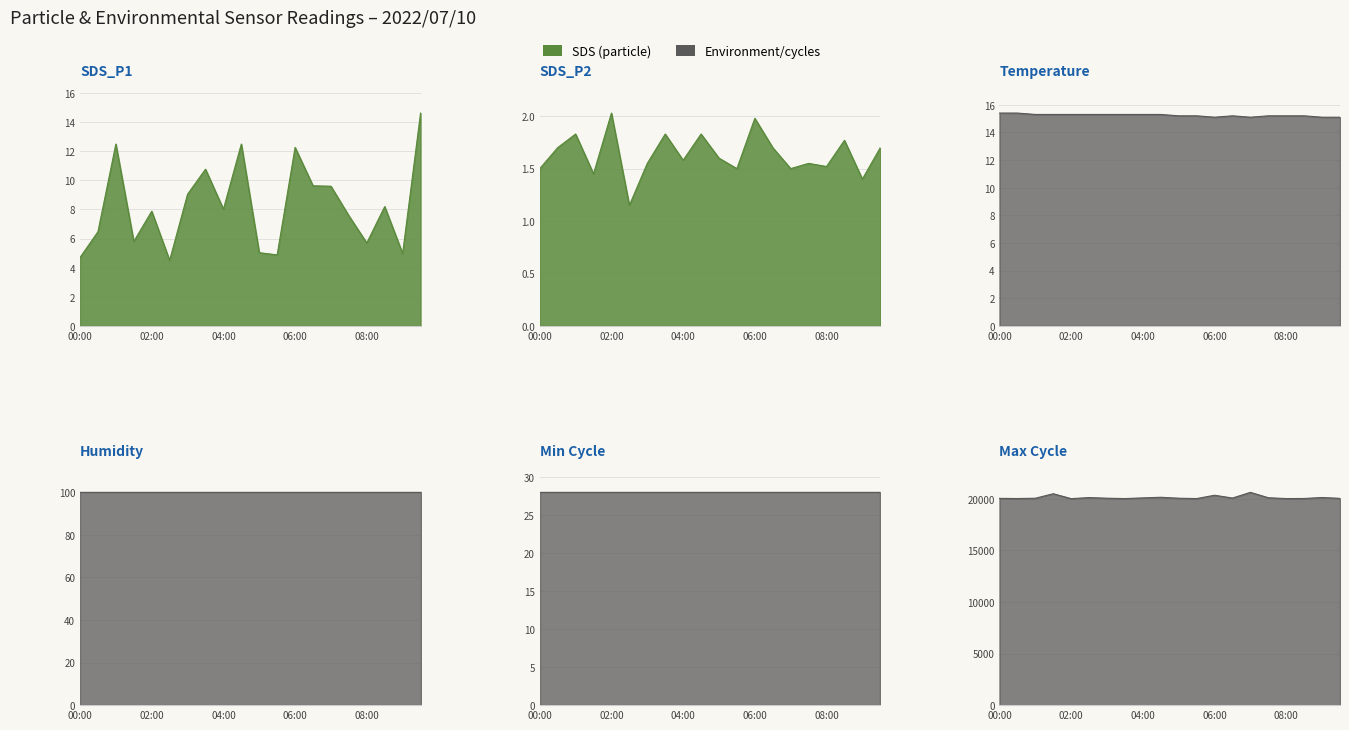

Which category has the lowest value in the Humidity line series?

00:00